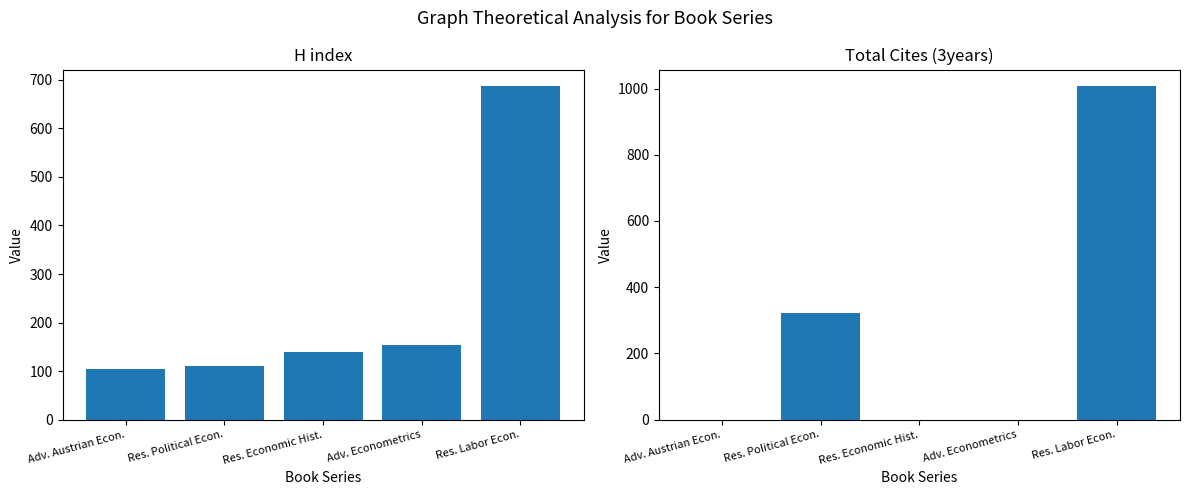

Which category has the lowest value in the H index series?

Adv. Austrian Econ.